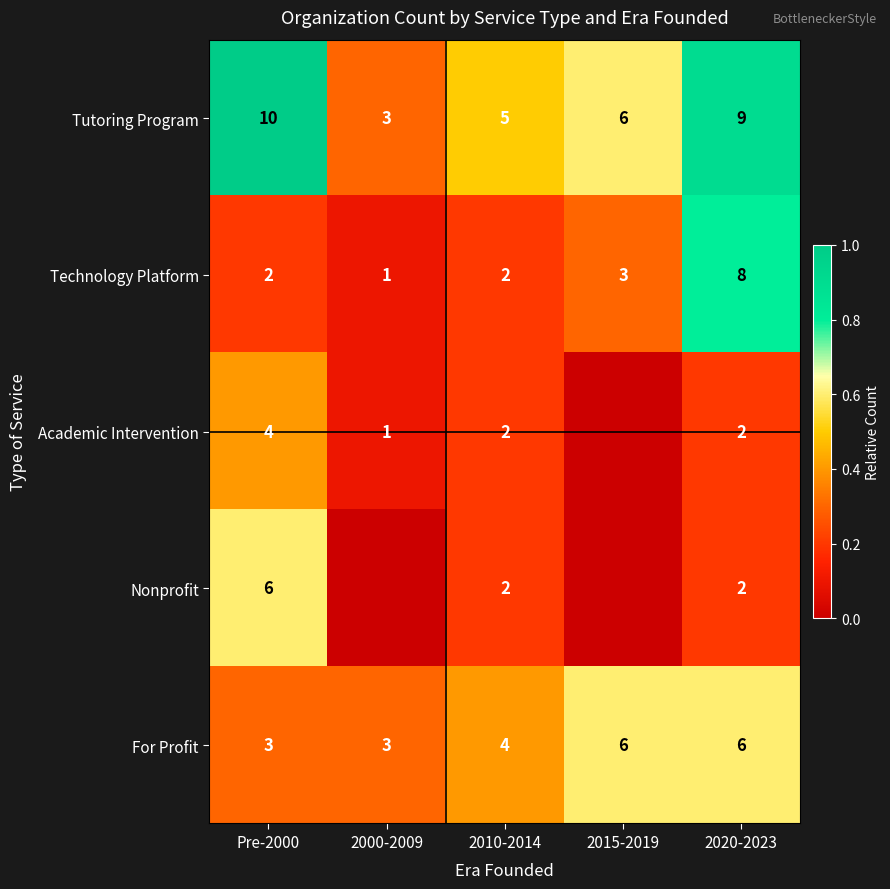

What is the difference between the maximum and minimum values in the Technology Platform series?

7